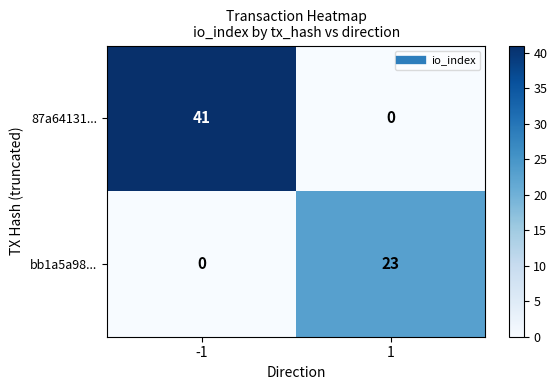

Which series has the largest total across all categories?

87a64131...